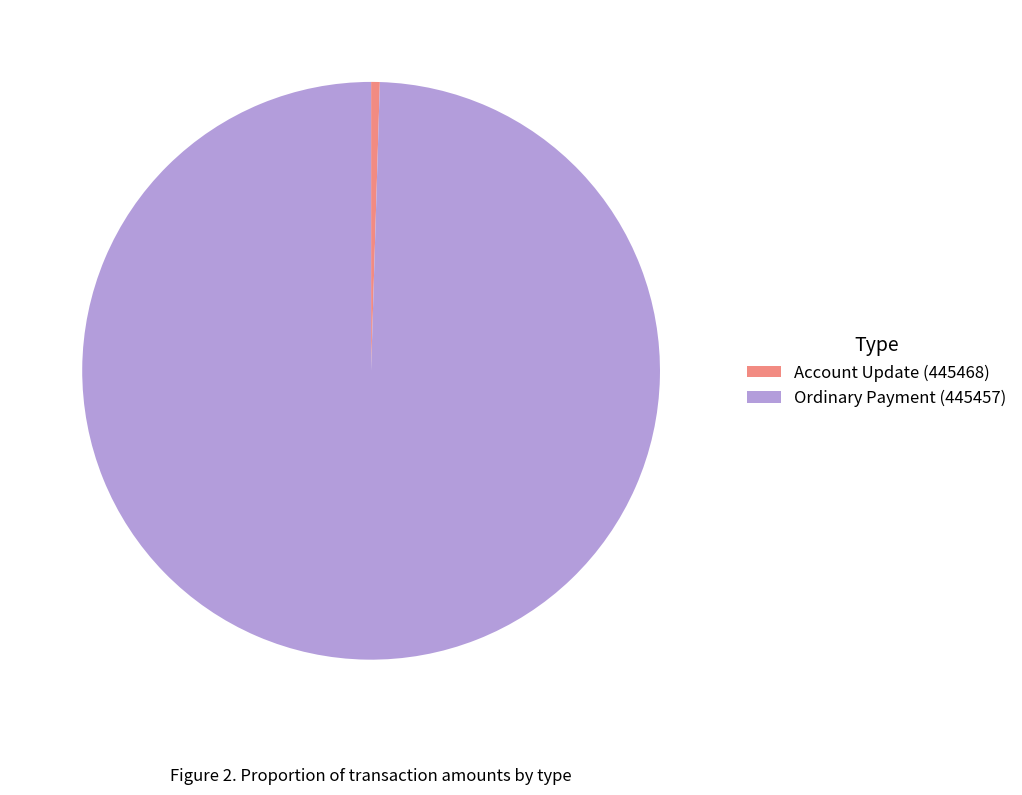

Rank the categories by value from lowest to highest.

Account Update (445468), Ordinary Payment (445457)